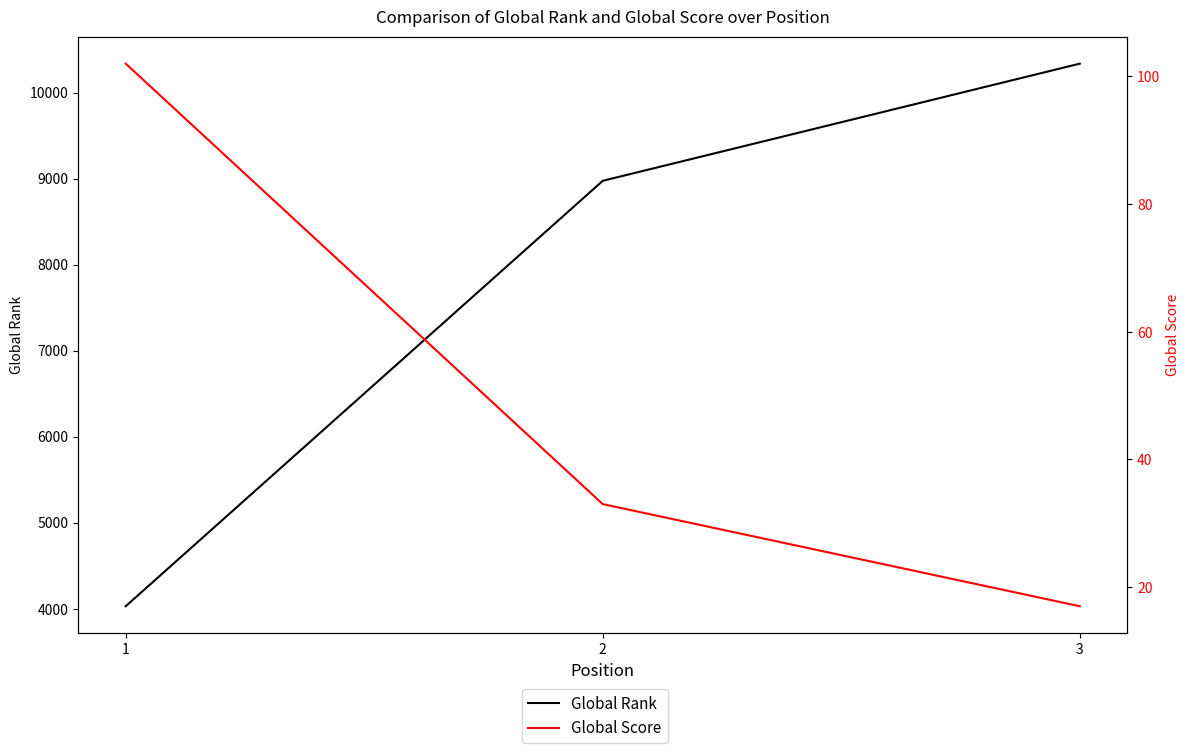

Which series has the widest spread of values?

Global Rank